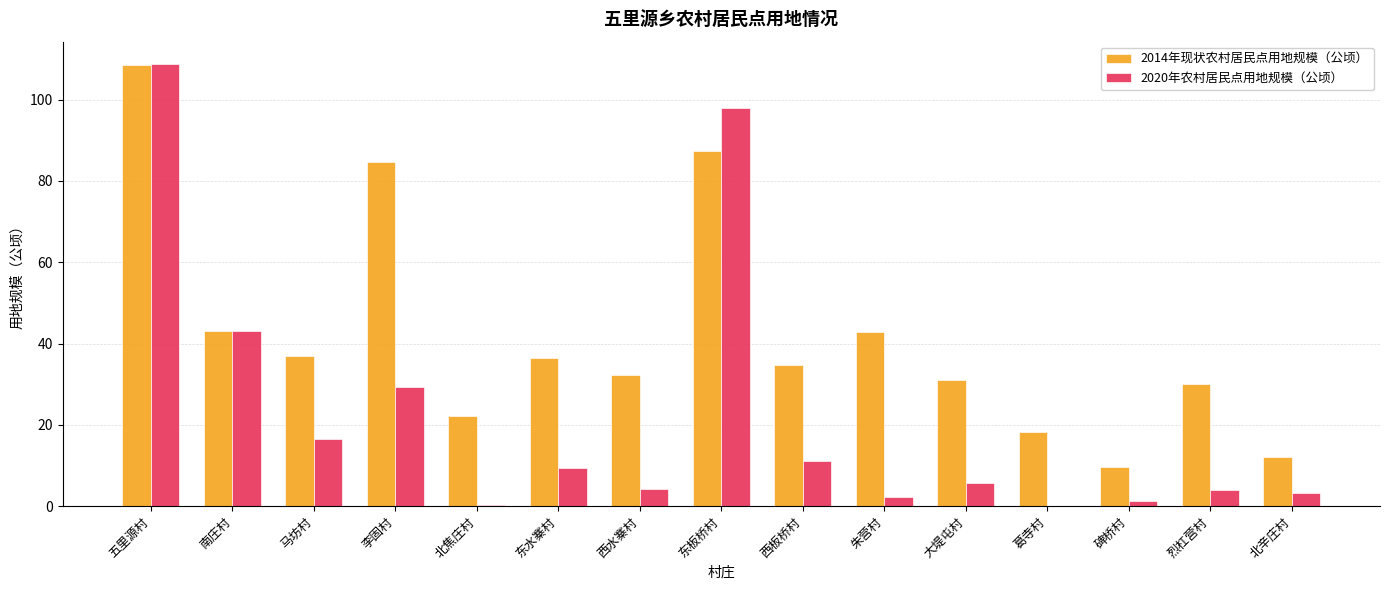

What is the maximum value shown in the chart?

108.8